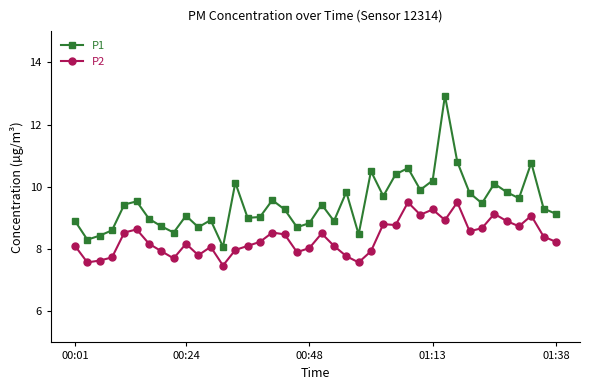

Which series has the largest total across all categories?

P1